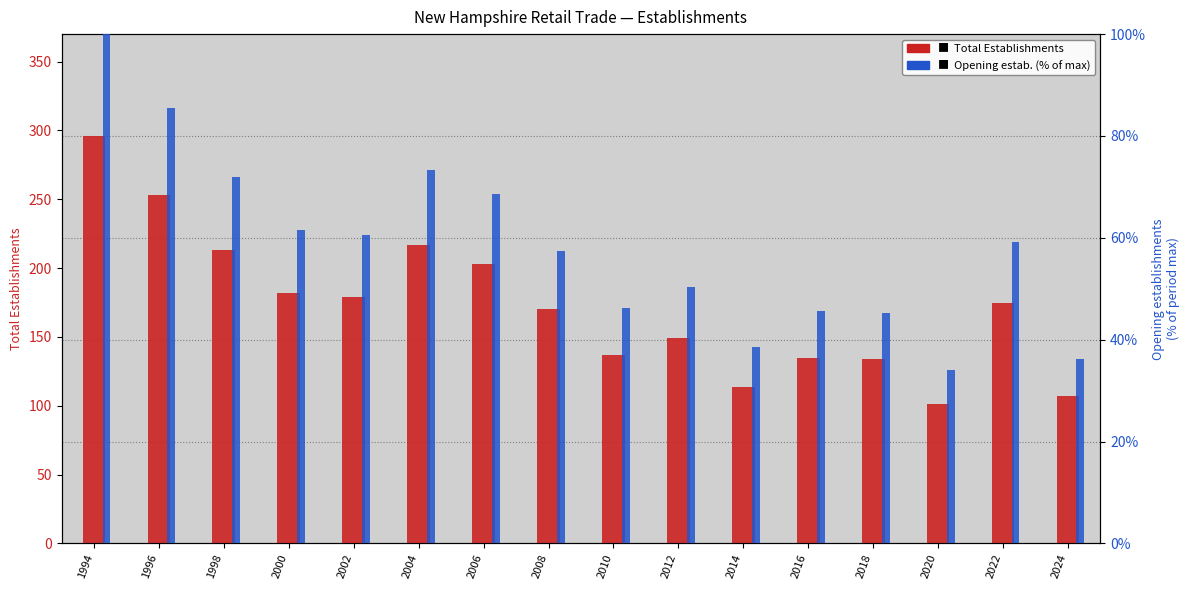

How many bars are there in total?

32